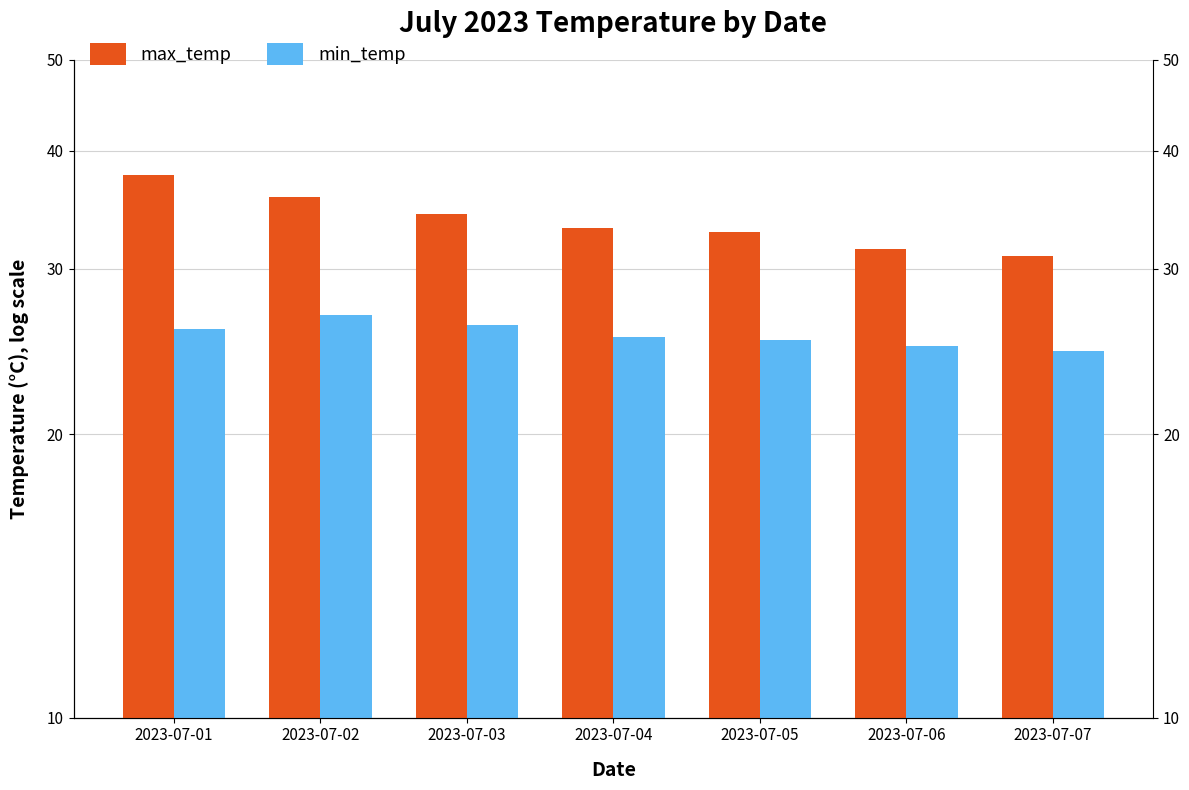

At how many categories does at least one series exceed 27?

7